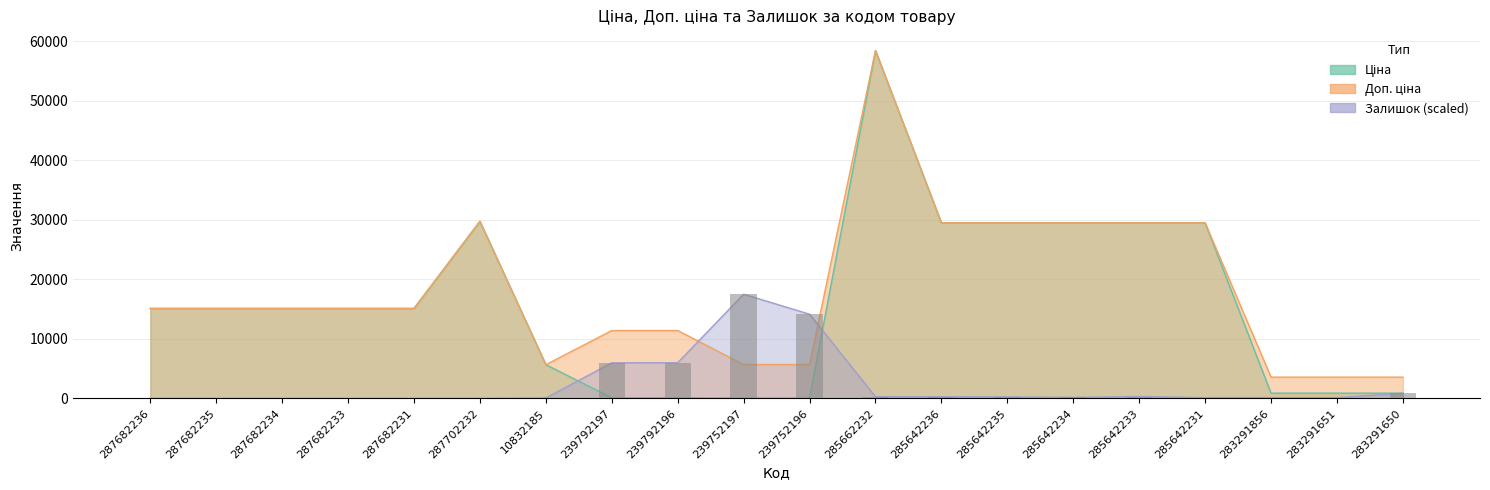

How many values in the Доп. ціна series are below 15120?

8